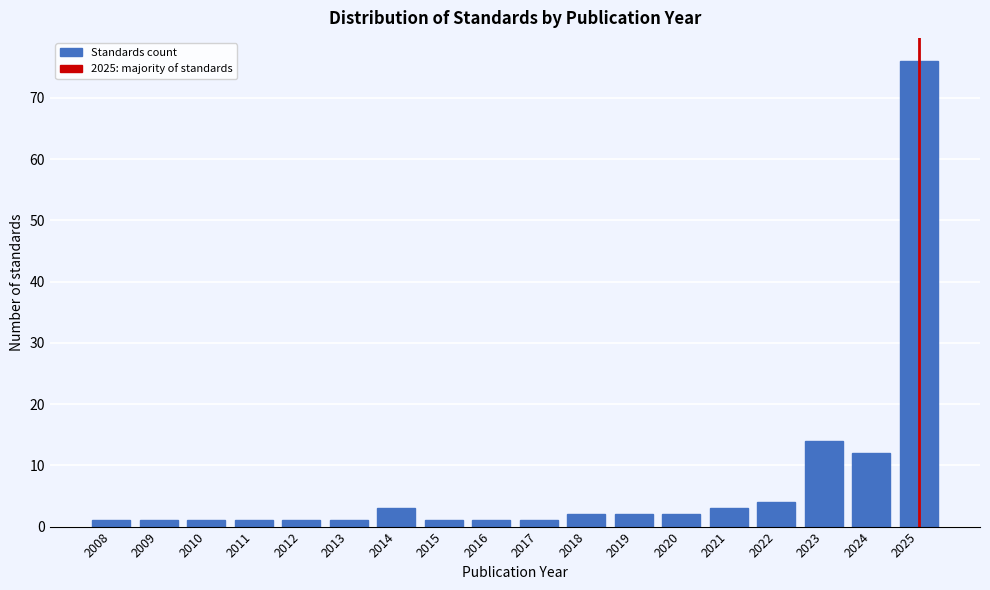

Reading left to right, extract all data points from this chart.

1	1	1	1	1	1	3	1	1	1	2	2	2	3	4	14	12	76